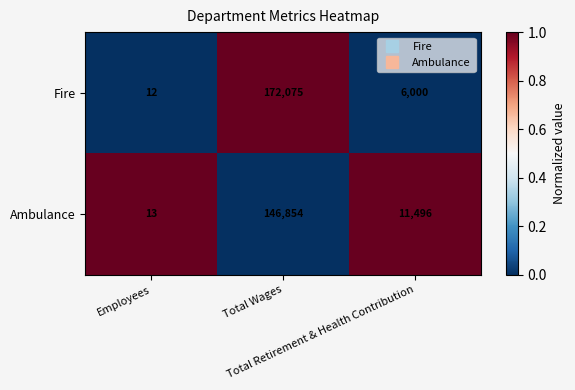

List the series in order of their overall mean, lowest first.

Ambulance, Fire